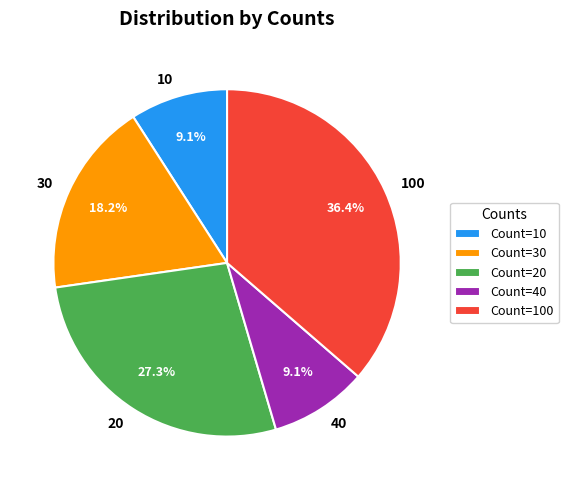

How many slices are in this pie chart?

5